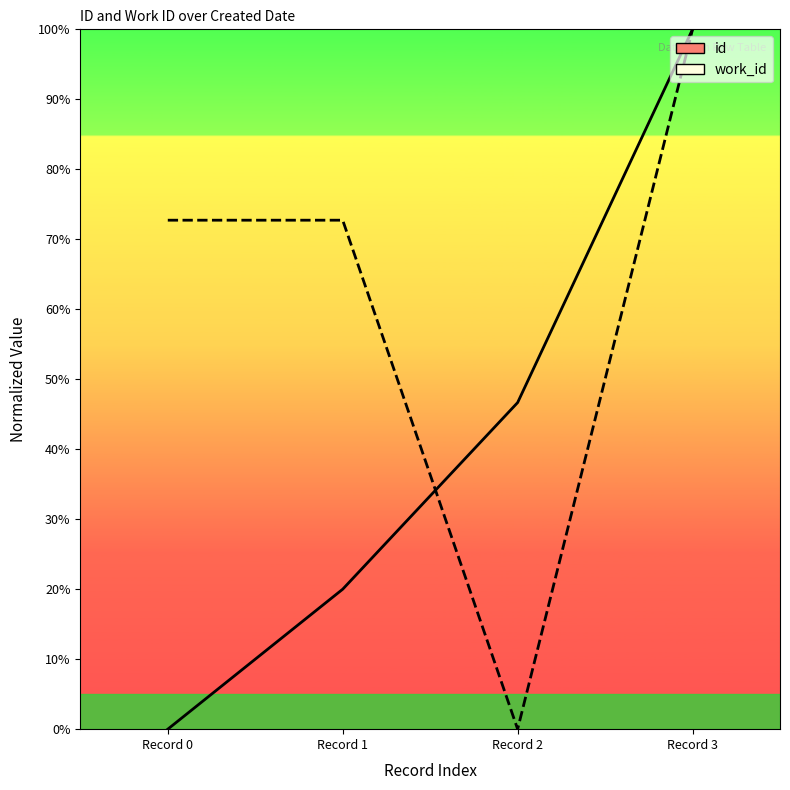

Rank the series by their average value, from highest to lowest.

work_id, id